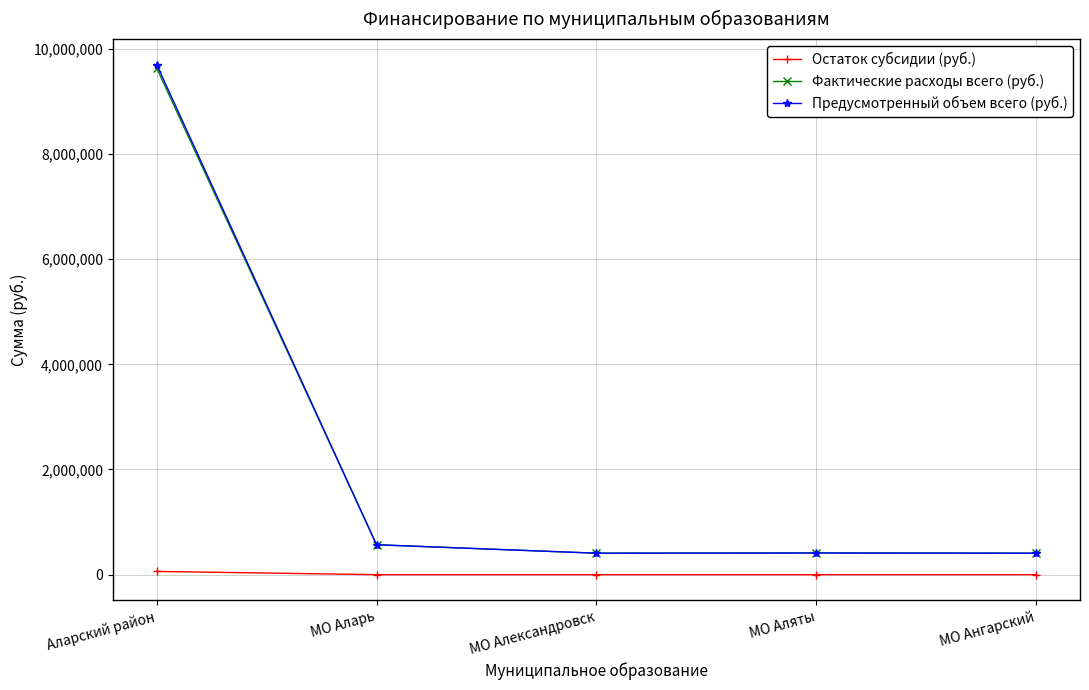

What is the label of the 3rd point from the right?

МО Александровск